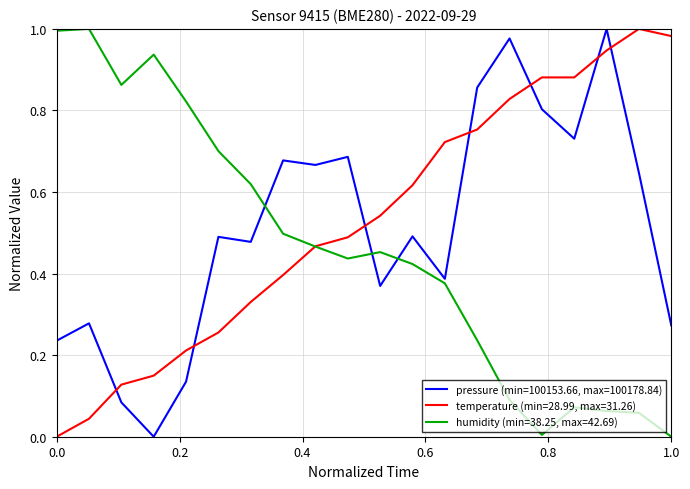

List the series in order of their overall mean, highest first.

temperature (min=28.99, max=31.26), pressure (min=100153.66, max=100178.84), humidity (min=38.25, max=42.69)